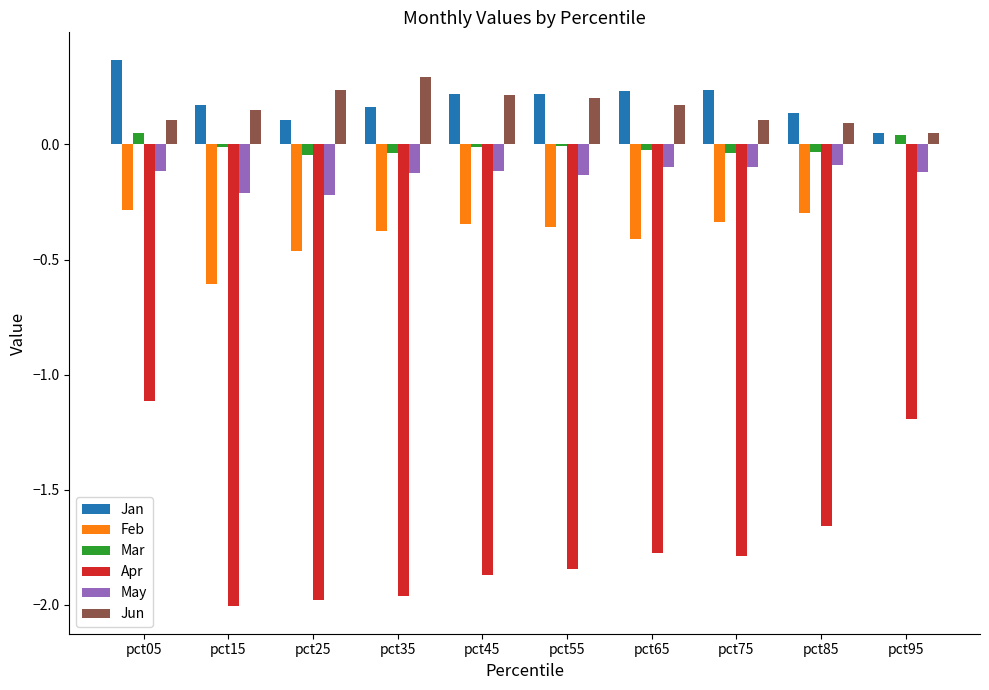

Is the value of Mar at pct45 greater than the value of Apr at pct45?

Yes